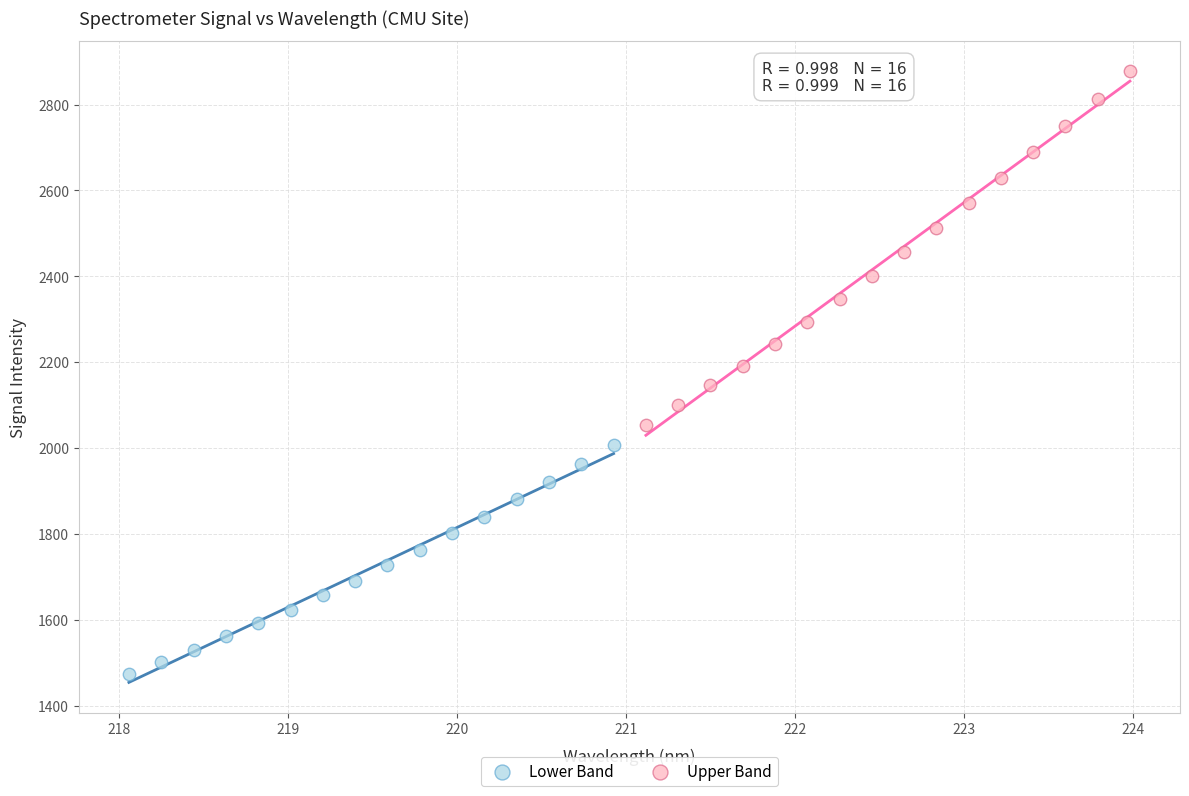

Which series reaches the minimum Y coordinate?

Lower Band